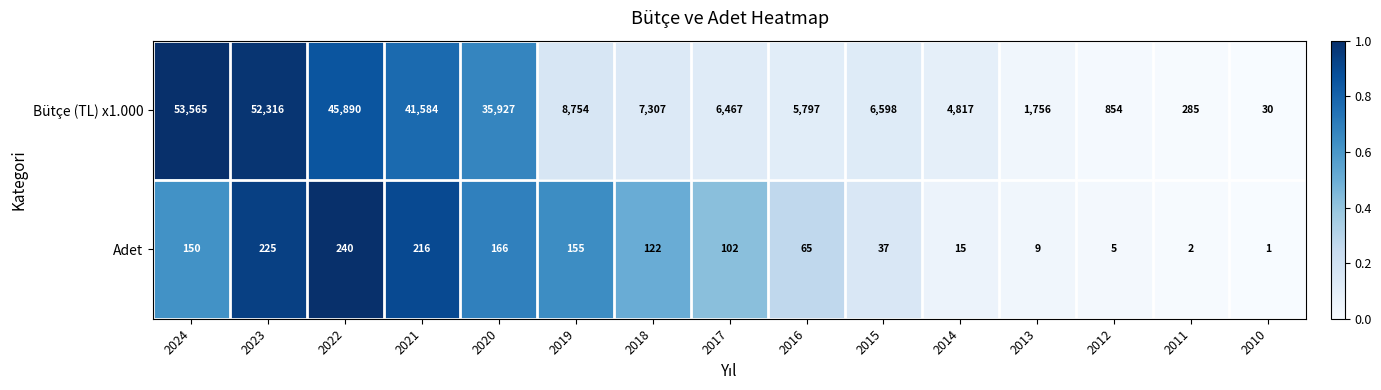

Between 2013 and 2011, which series saw the biggest shift?

Bütçe (TL) x1.000